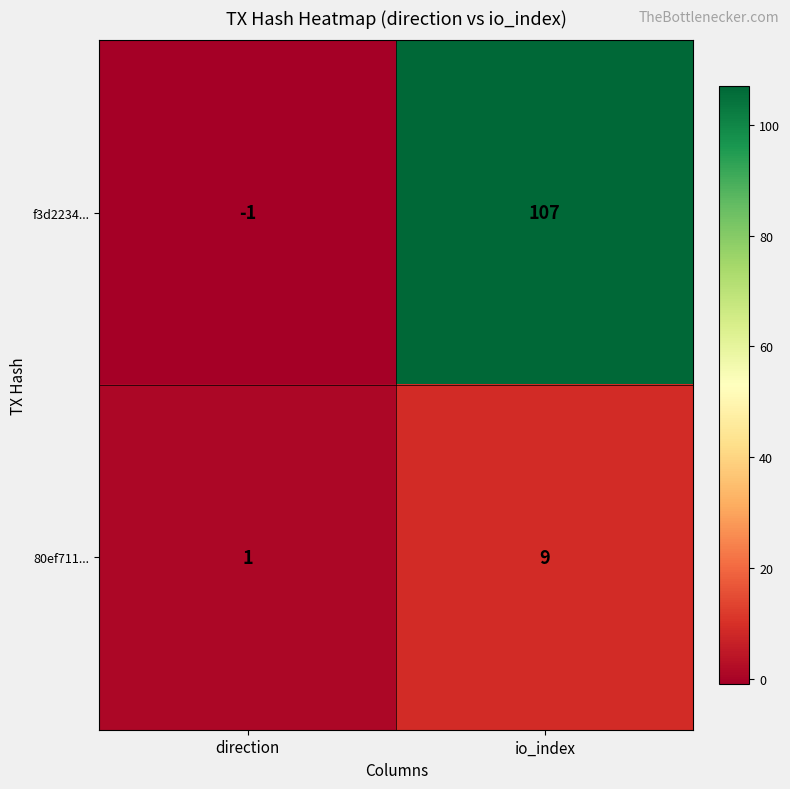

What is the smallest value displayed?

-1